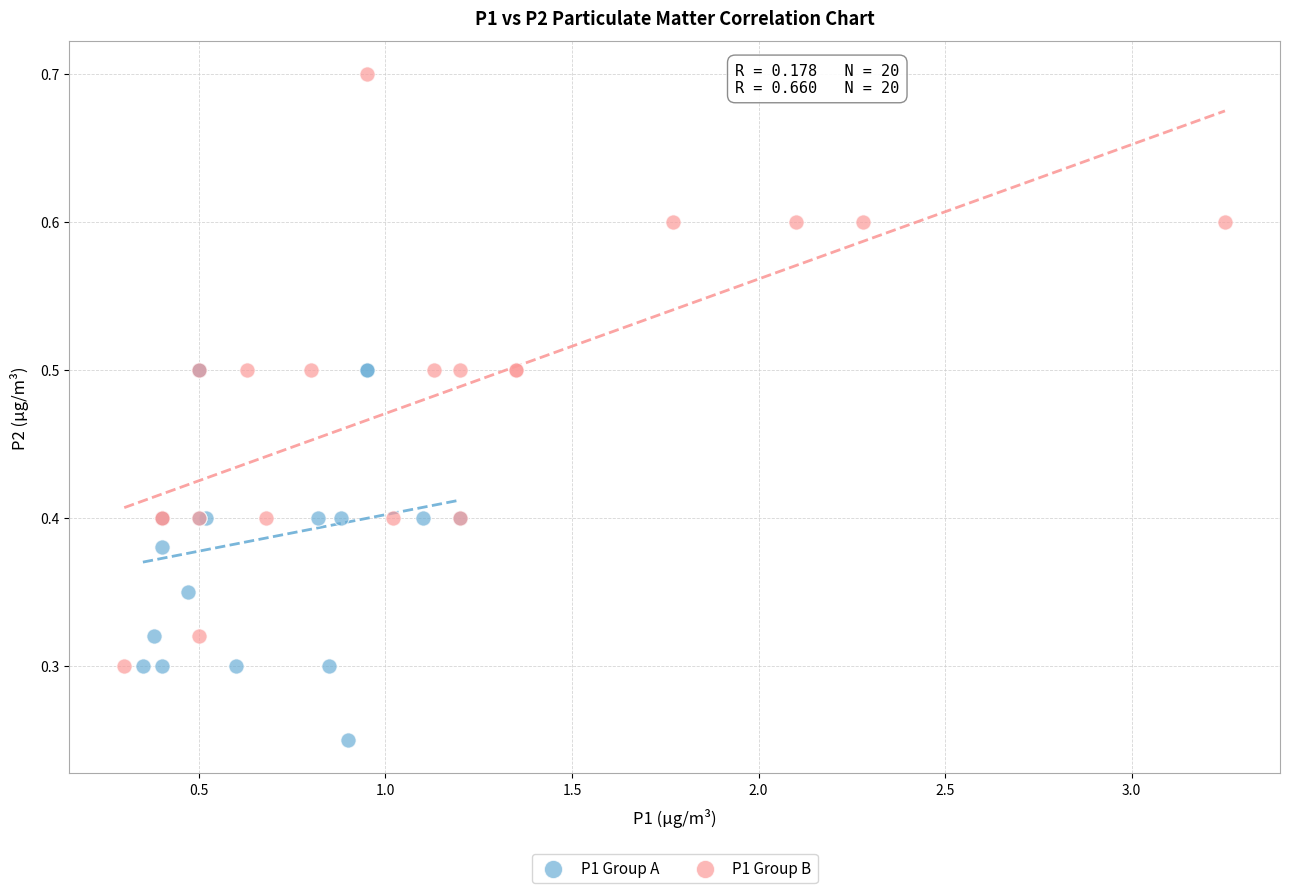

Which series contains the lowest Y value?

P1 Group A